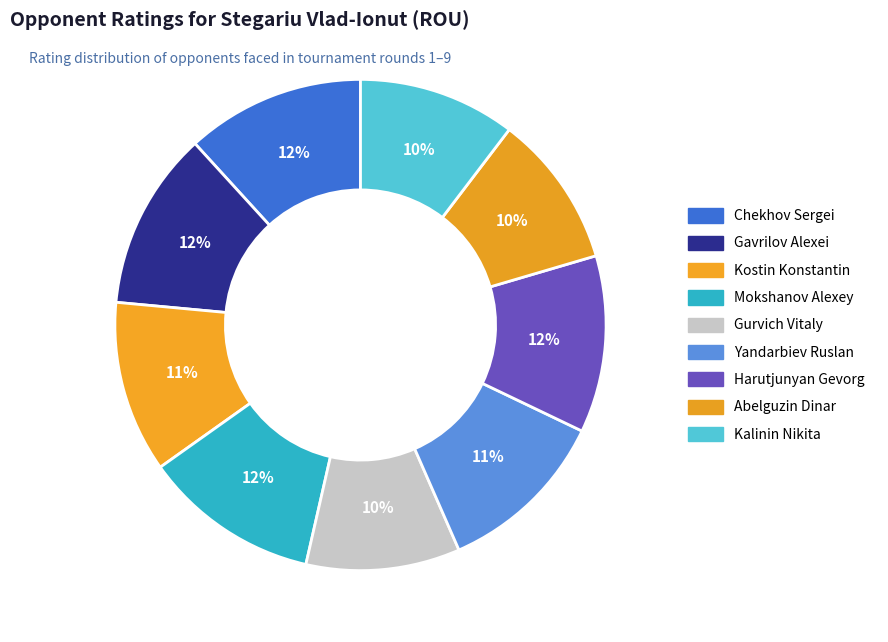

Is the sum of Abelguzin Dinar and Gavrilov Alexei greater than half?

No